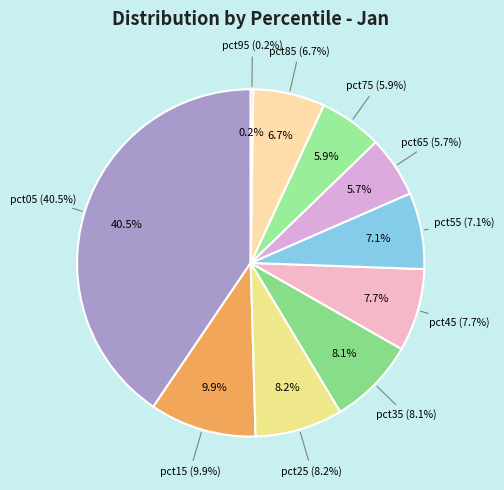

To the nearest percent, what is the difference between the pct35 and pct95 slice percentages?

8%